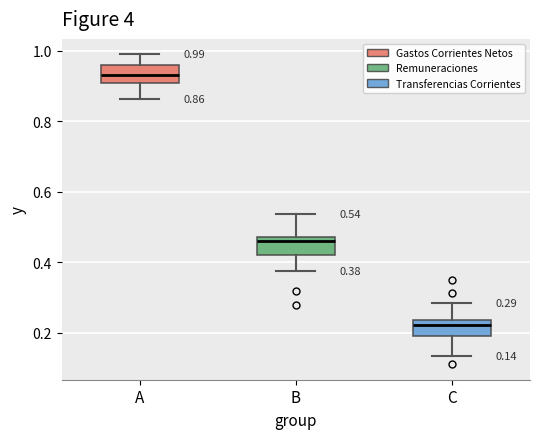

Which box's median line is the highest?

A